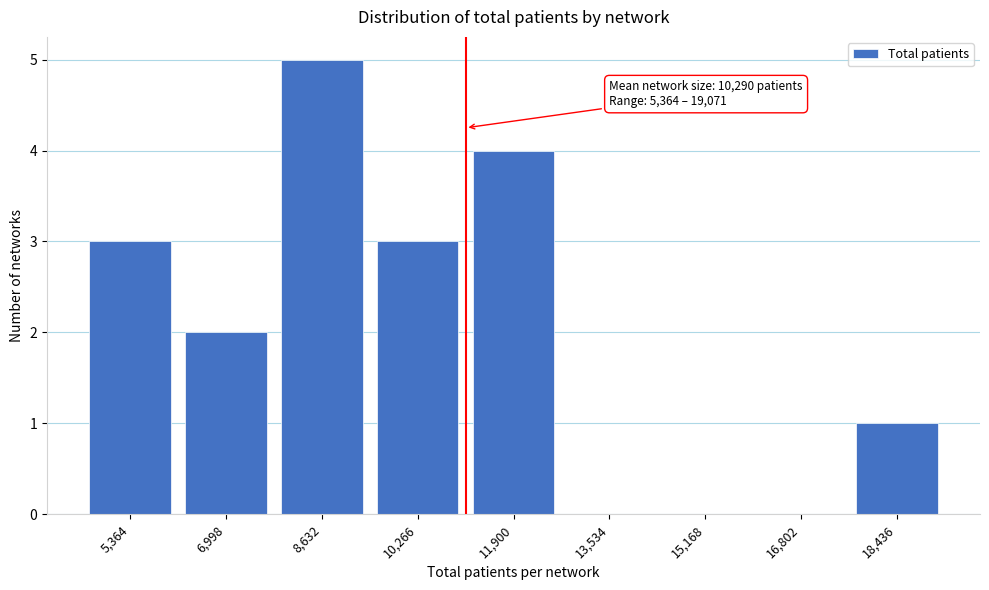

Reading left to right, what are all the values shown in this chart?

5,364=3	6,998=2	8,632=5	10,266=3	11,900=4	13,534=0	15,168=0	16,802=0	18,436=1